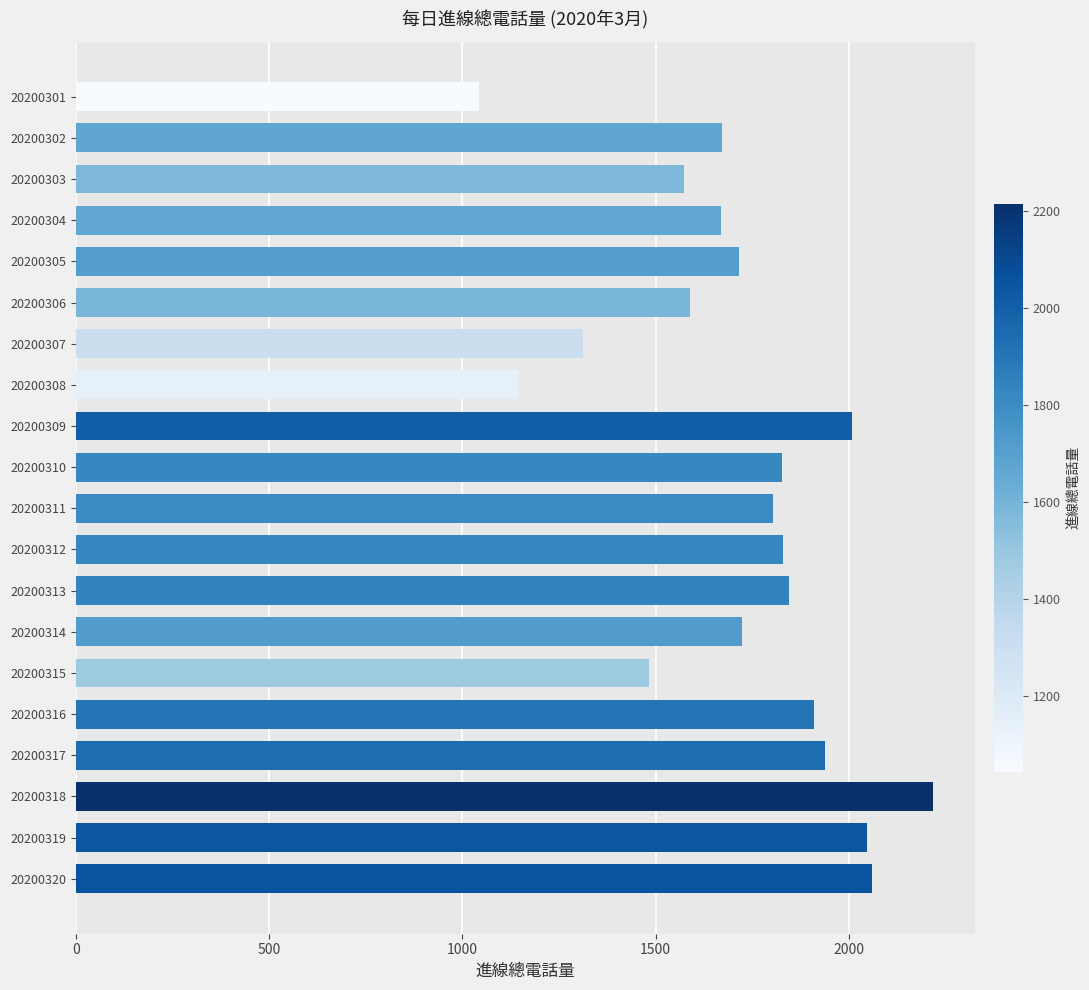

Count the number of data series in this chart.

1